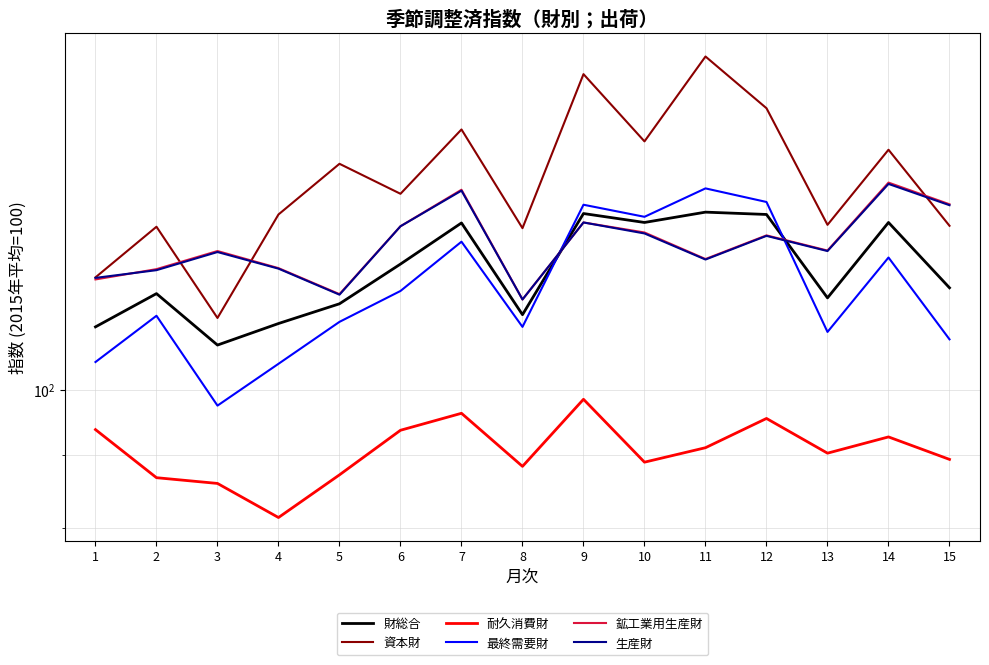

What is the highest value of the 最終需要財 series?

138.4